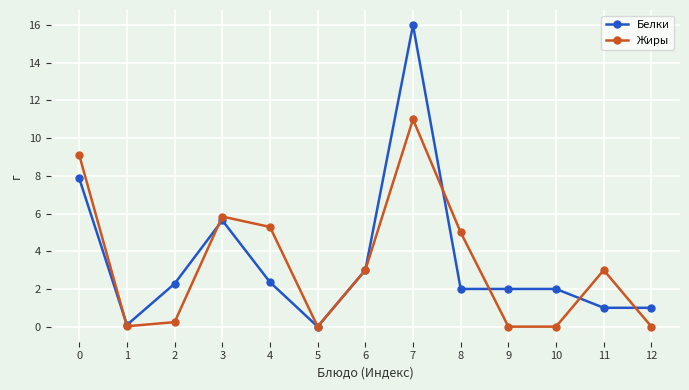

Which series has the largest total across all categories?

Белки